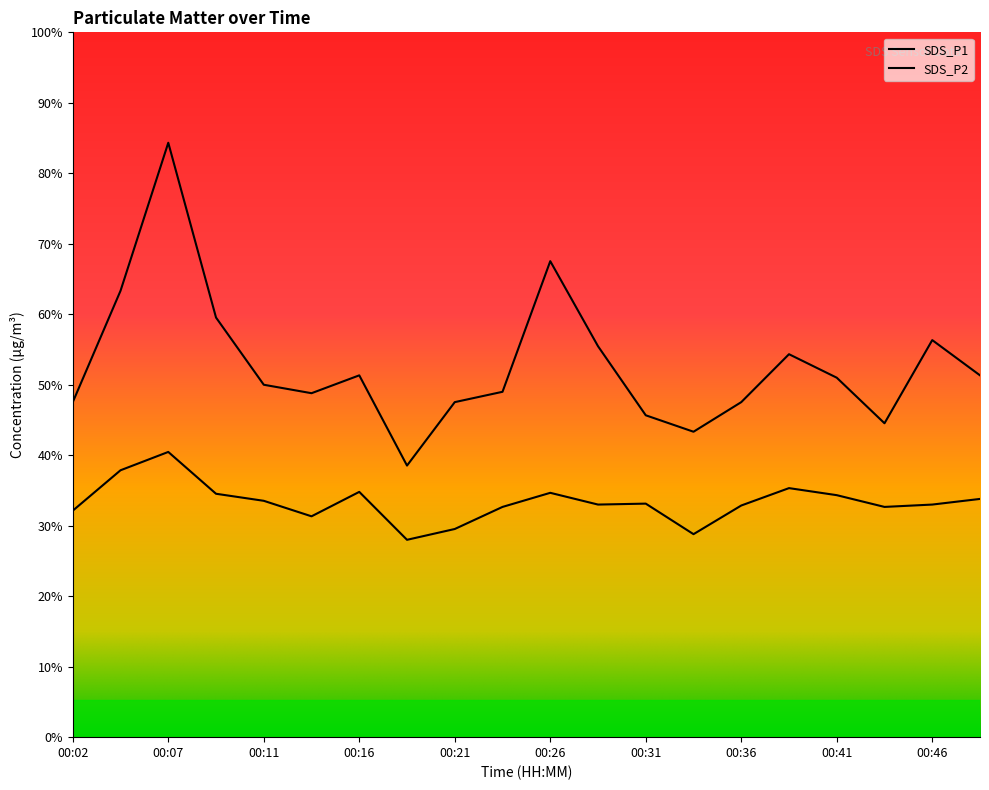

Which series has the widest spread of values?

SDS_P1